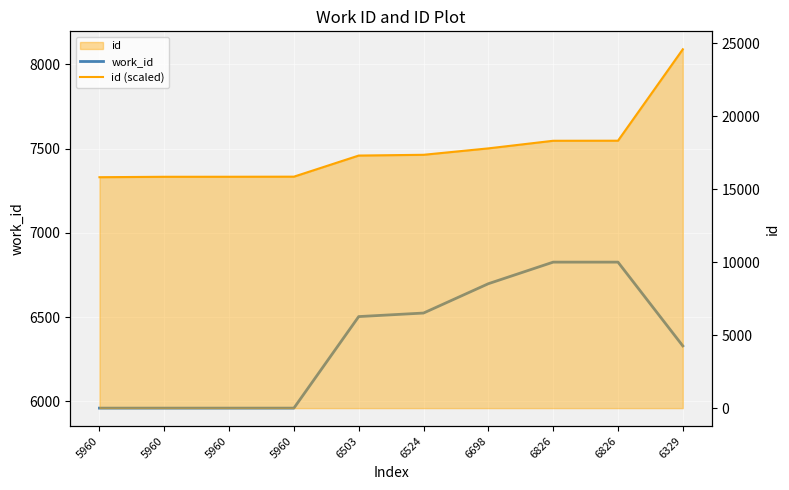

At which category does the chart reach its minimum across all series?

5960